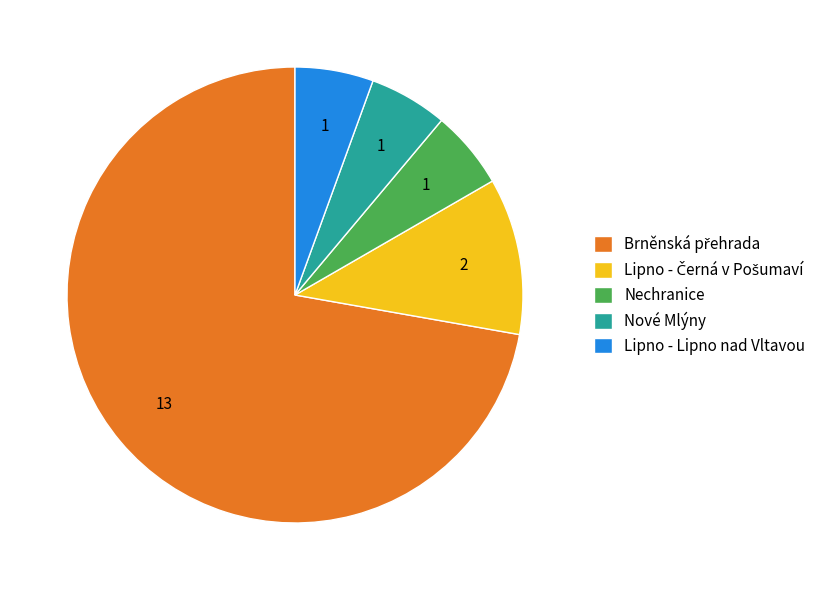

True or false: Nechranice accounts for 6% of the total.

True